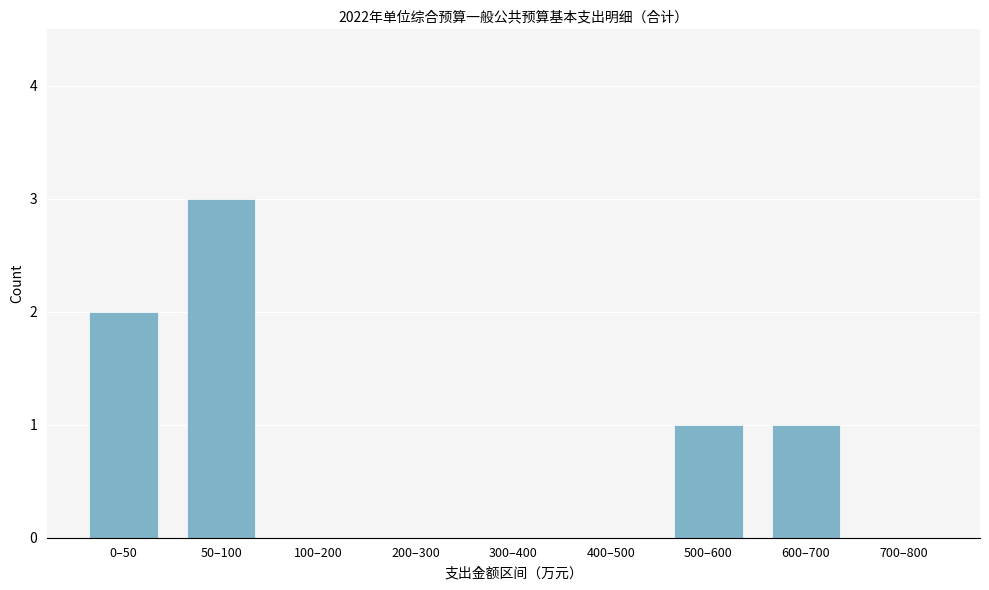

What is the greatest value displayed?

3